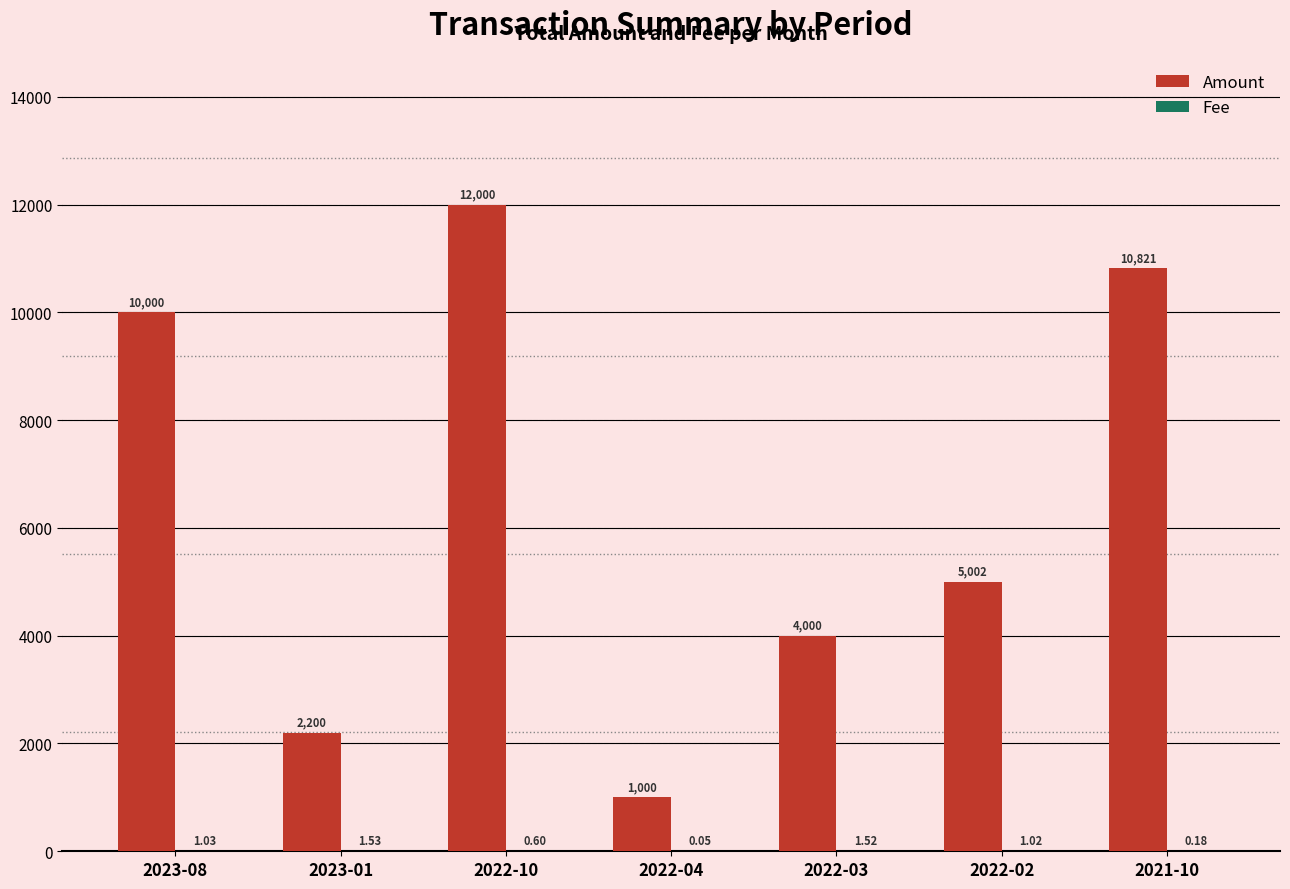

Between 2023-08 and 2022-02, which series saw the biggest shift?

Amount